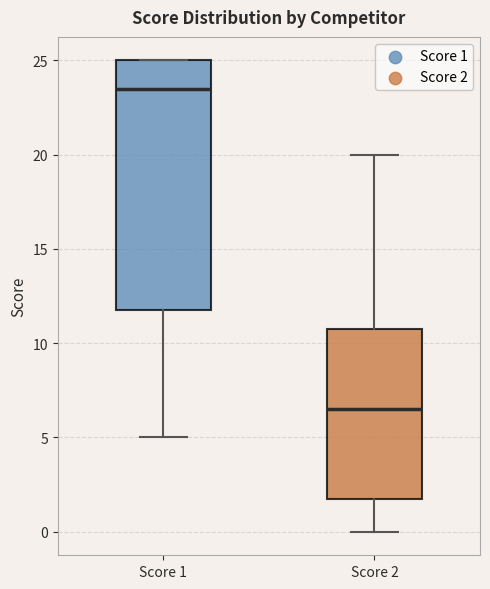

Reading left to right, read every box against the y-axis: the position of its median line, the range the box covers, and the ends of its whiskers. The values are not printed on the chart, so give them approximately, as read against the axis.

Score 1: median 23.5, box 12.0 to 25.0, whiskers 5.0 to 25.0
Score 2: median 6.5, box 2.0 to 11.0, whiskers 0.0 to 20.0